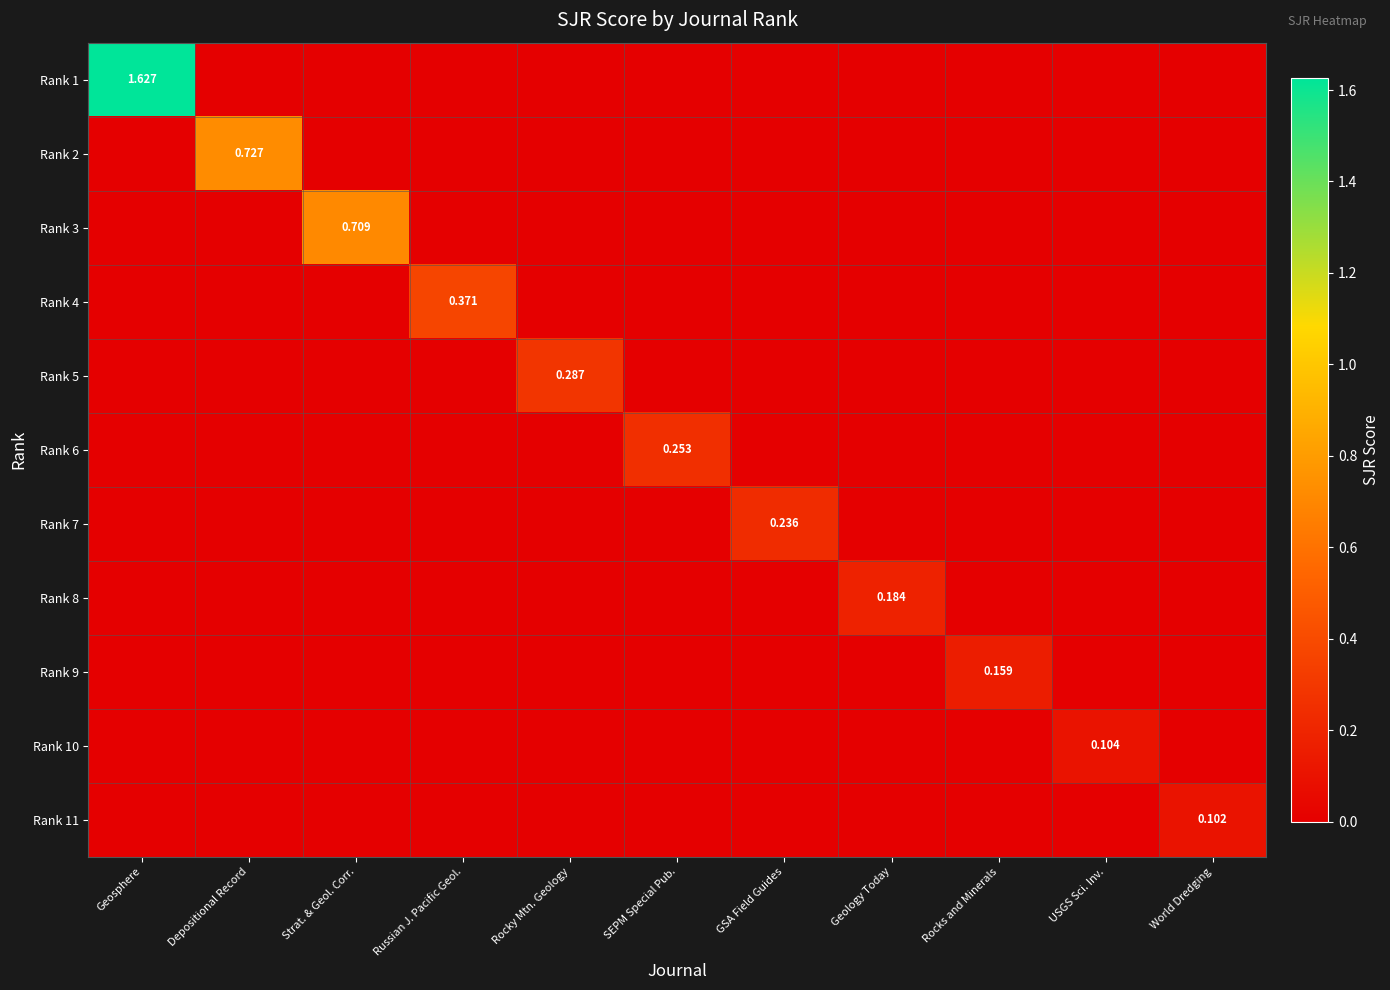

Rank the categories by Rank 11 value from highest to lowest.

World Dredging, Geosphere, Depositional Record, Strat. & Geol. Corr., Russian J. Pacific Geol., Rocky Mtn. Geology, SEPM Special Pub., GSA Field Guides, Geology Today, Rocks and Minerals, USGS Sci. Inv.